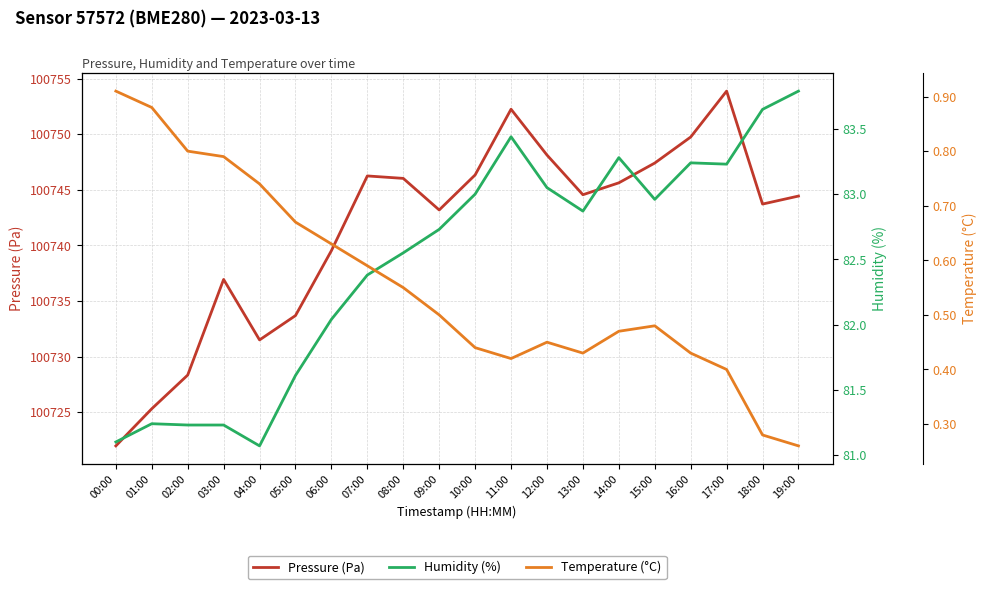

Where is Temperature (°C) nearest to the value 0?

19:00